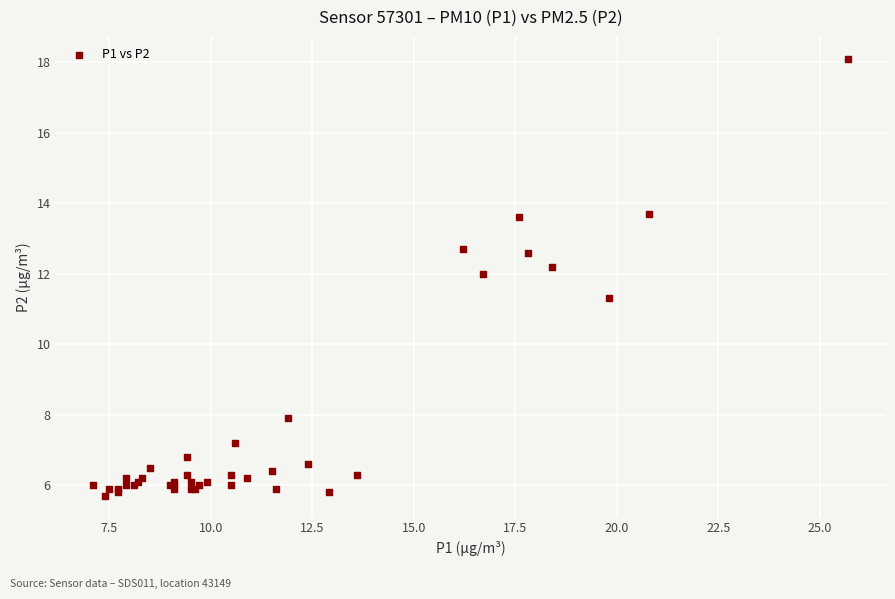

What Y value in the scatter plot is closest to 11?

11.3